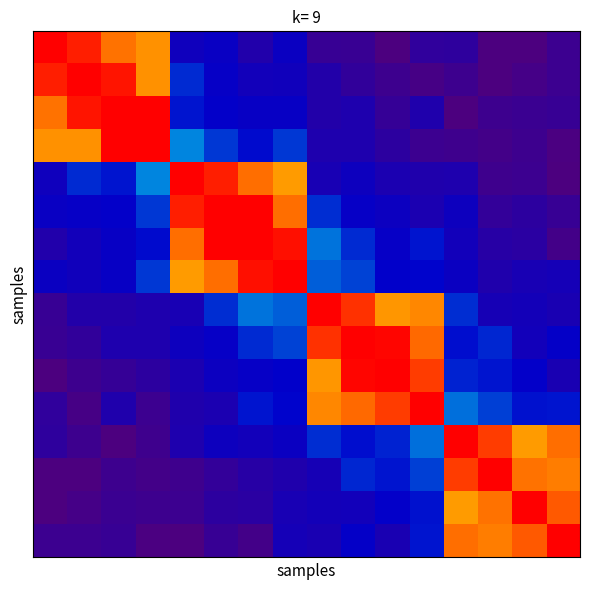

What is the maximum value shown in the chart?

1.0